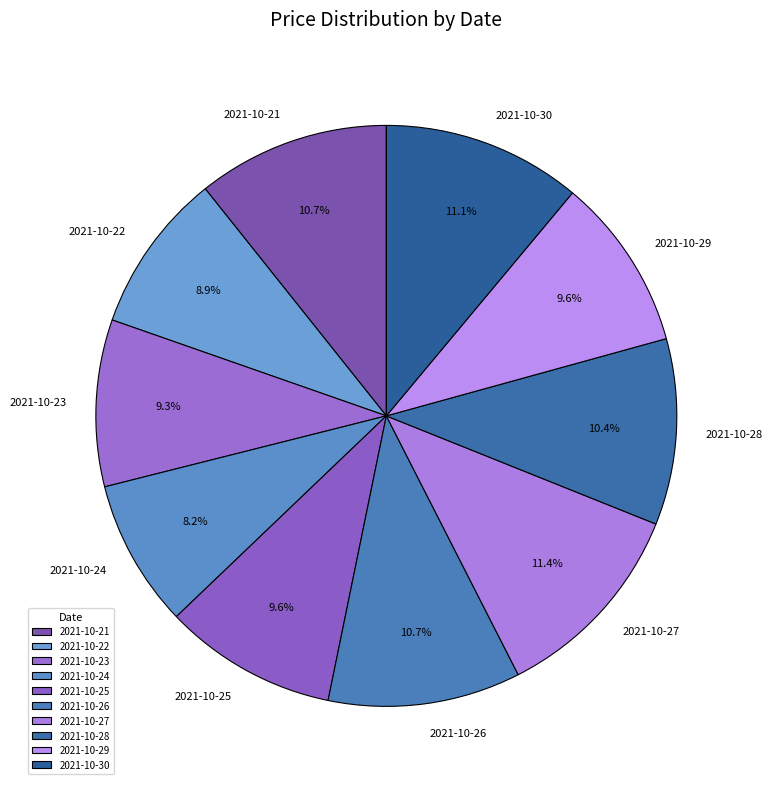

Is 2021-10-28 the majority of the pie?

No